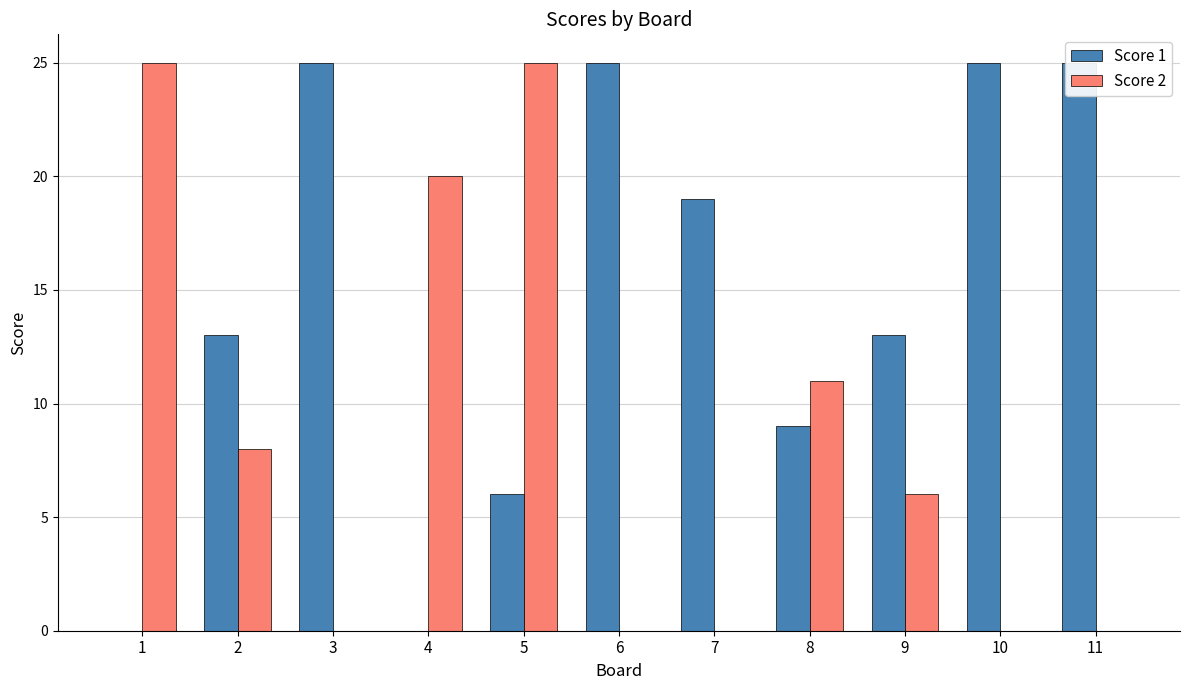

List the series in order of their overall mean, lowest first.

Score 2, Score 1